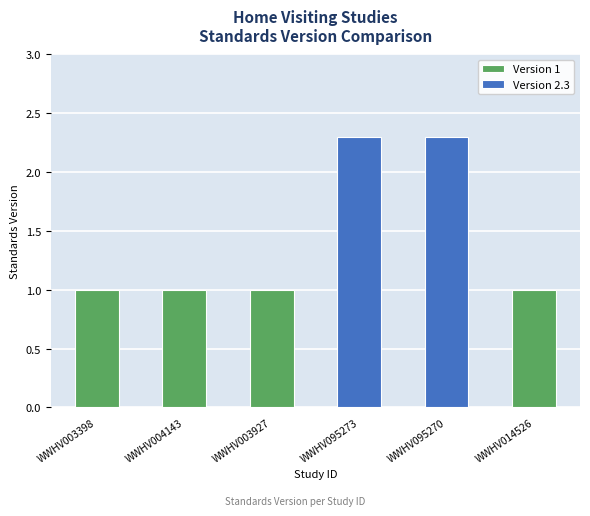

What is the greatest value displayed?

2.3